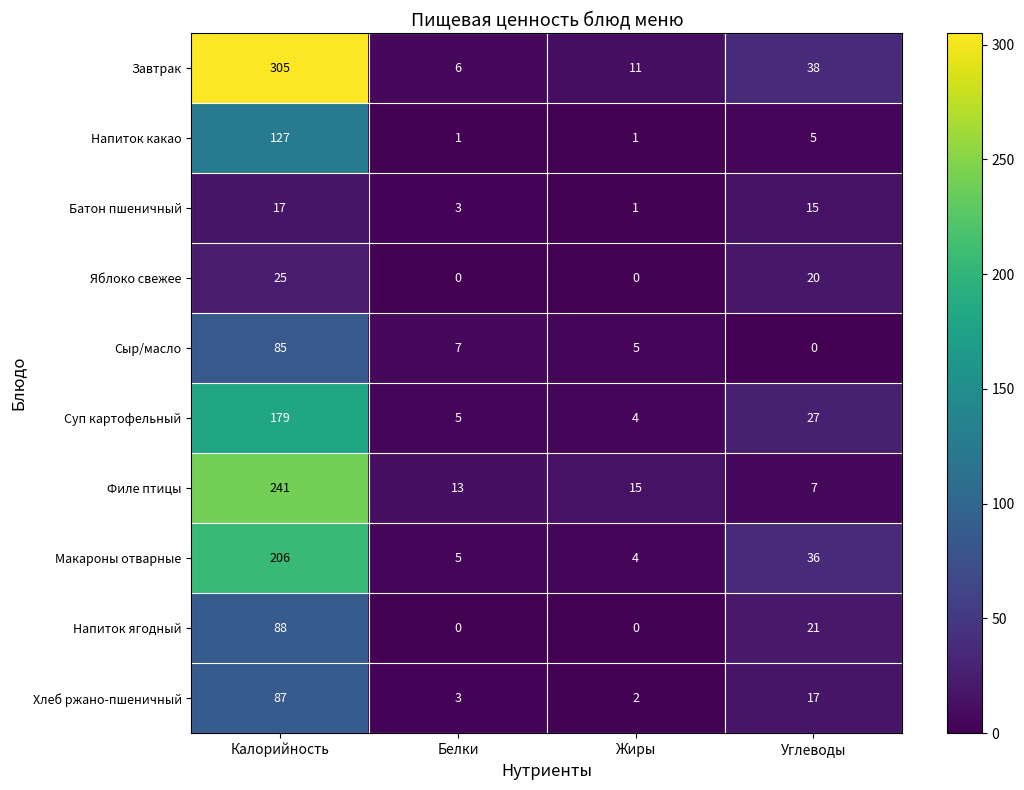

Which series has the largest total across all categories?

Завтрак